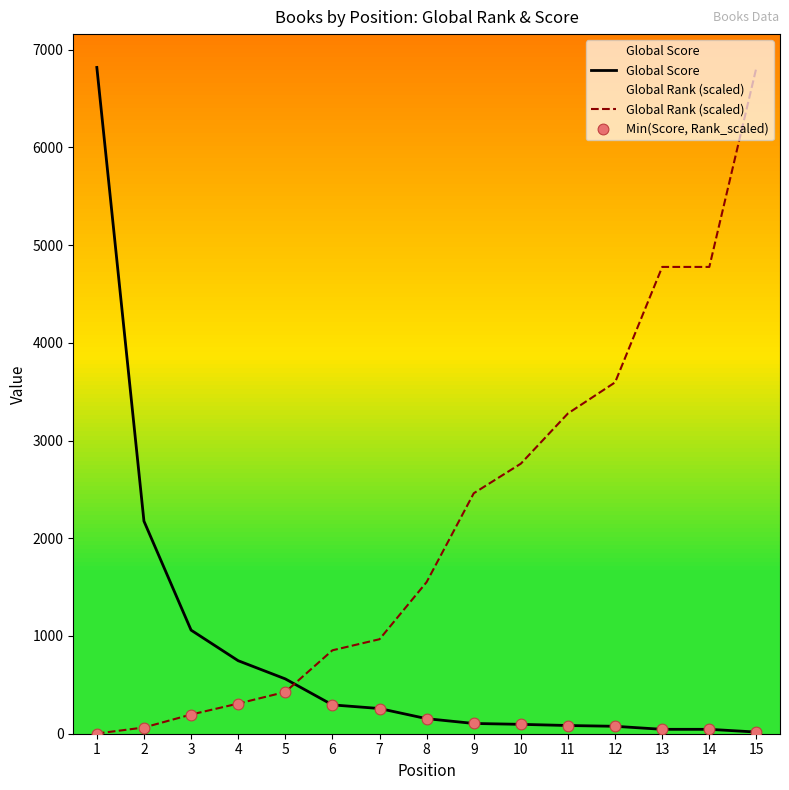

Which series has the largest total across all categories?

Global Rank (scaled)